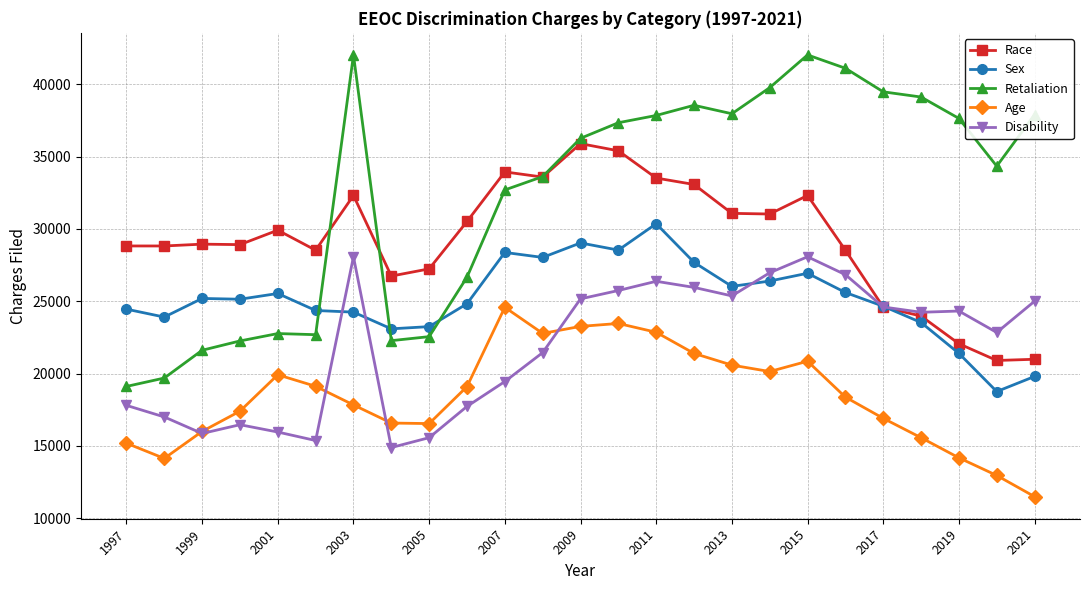

True or false: Sex and Retaliation cross at least once.

True